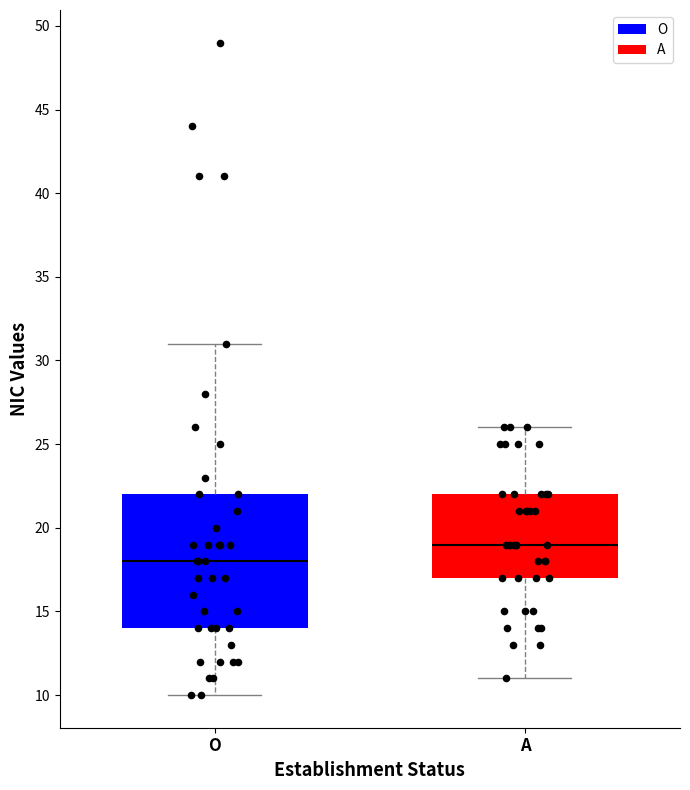

Where is the upper edge of the box for A on the y-axis? The values are not printed on the chart, so give them approximately, as read against the axis.

22